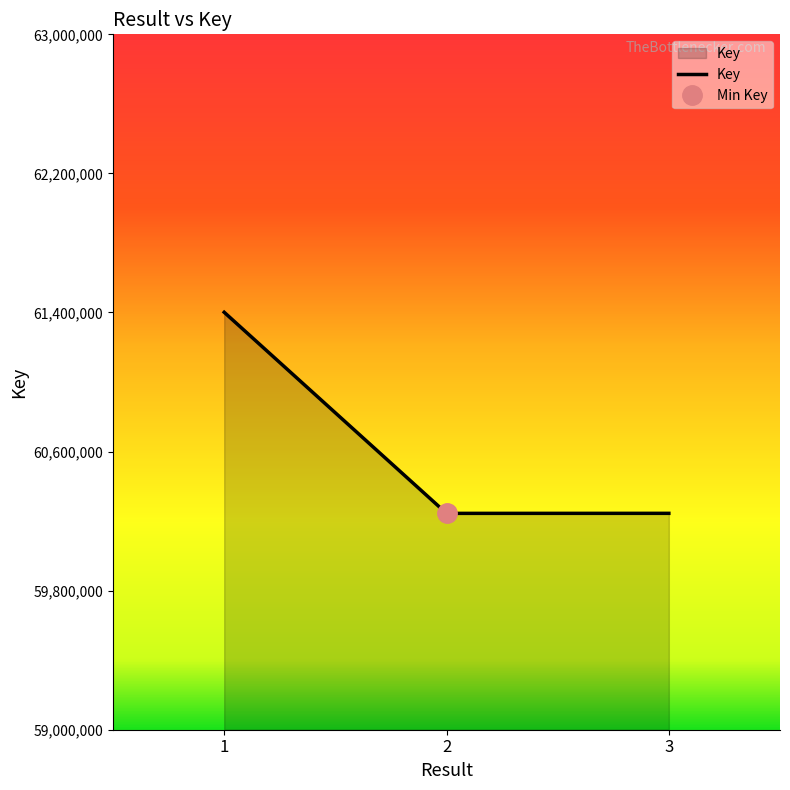

List the labels in order of value, largest first.

1, 3, 2